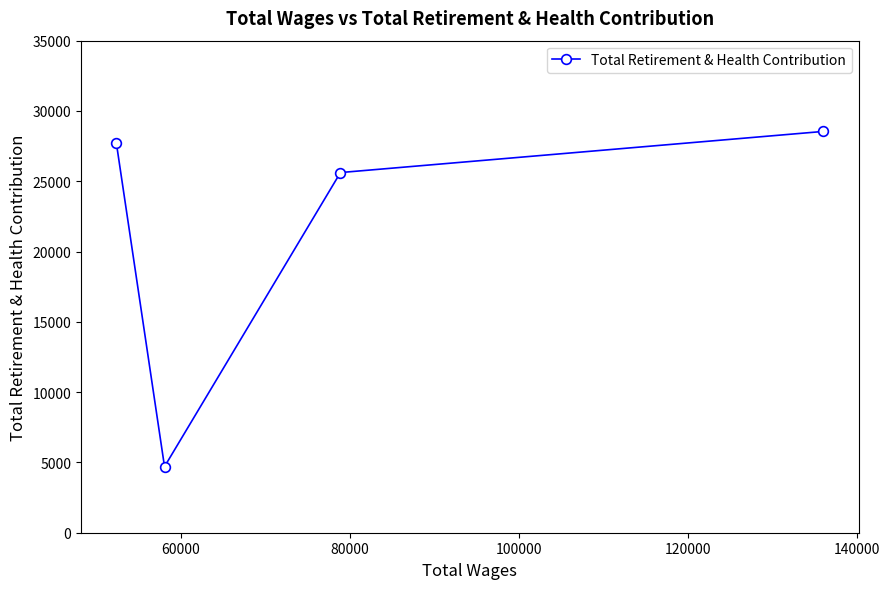

What is the value of the 2nd point from the left?

4701